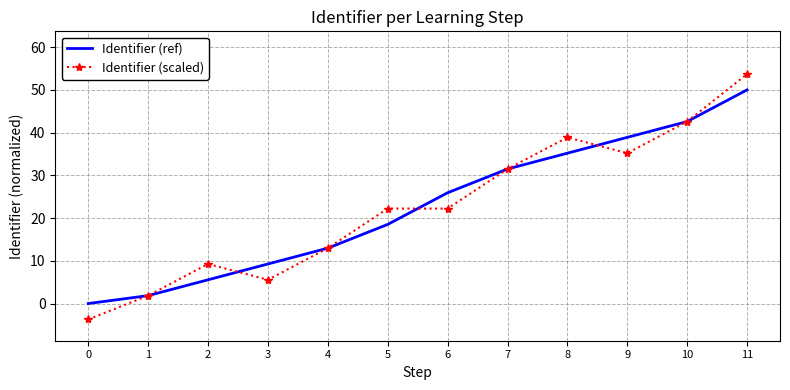

True or false: Identifier (ref) and Identifier (scaled) intersect in this chart.

True